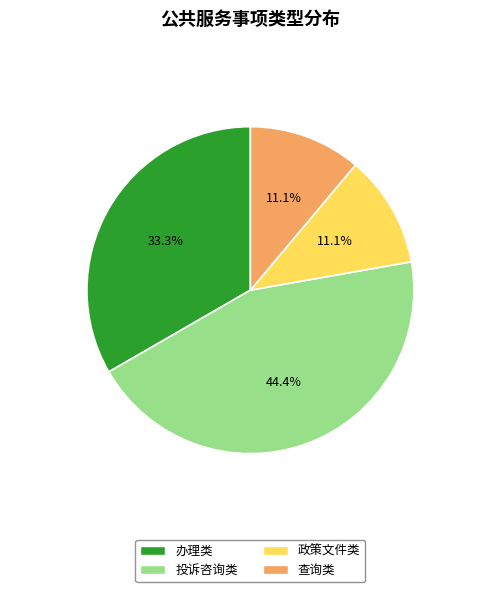

Does 查询类 represent more than half of the total?

No